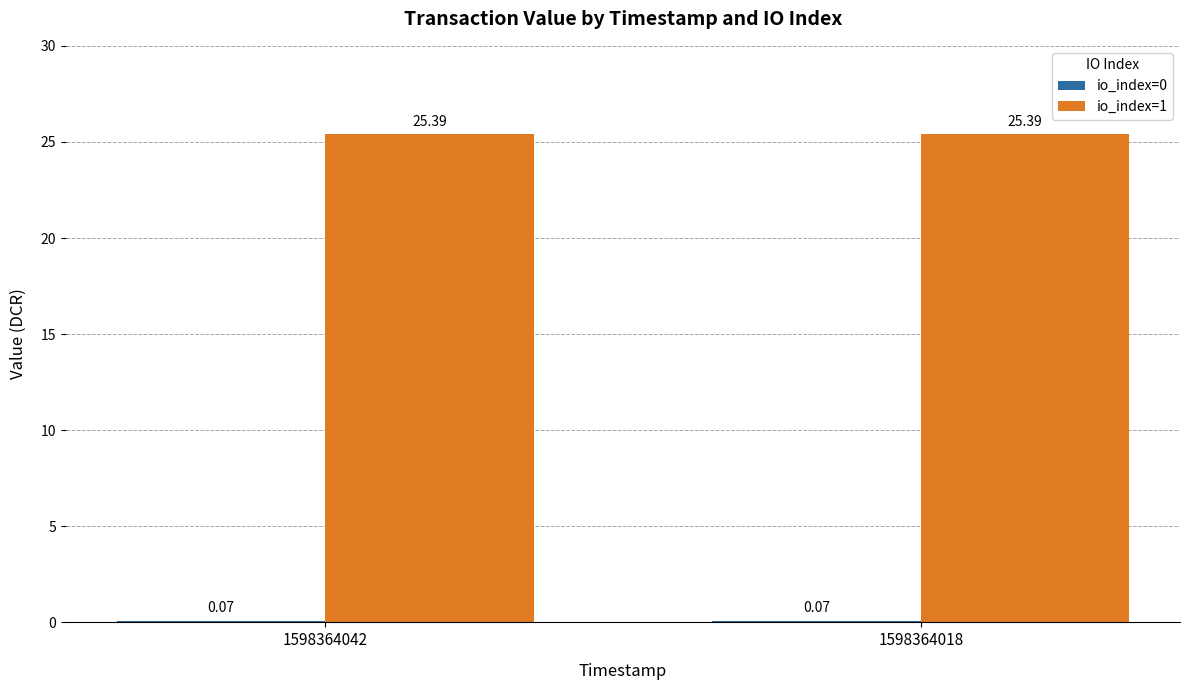

What is the total value across all series at 1598364042?

25.5